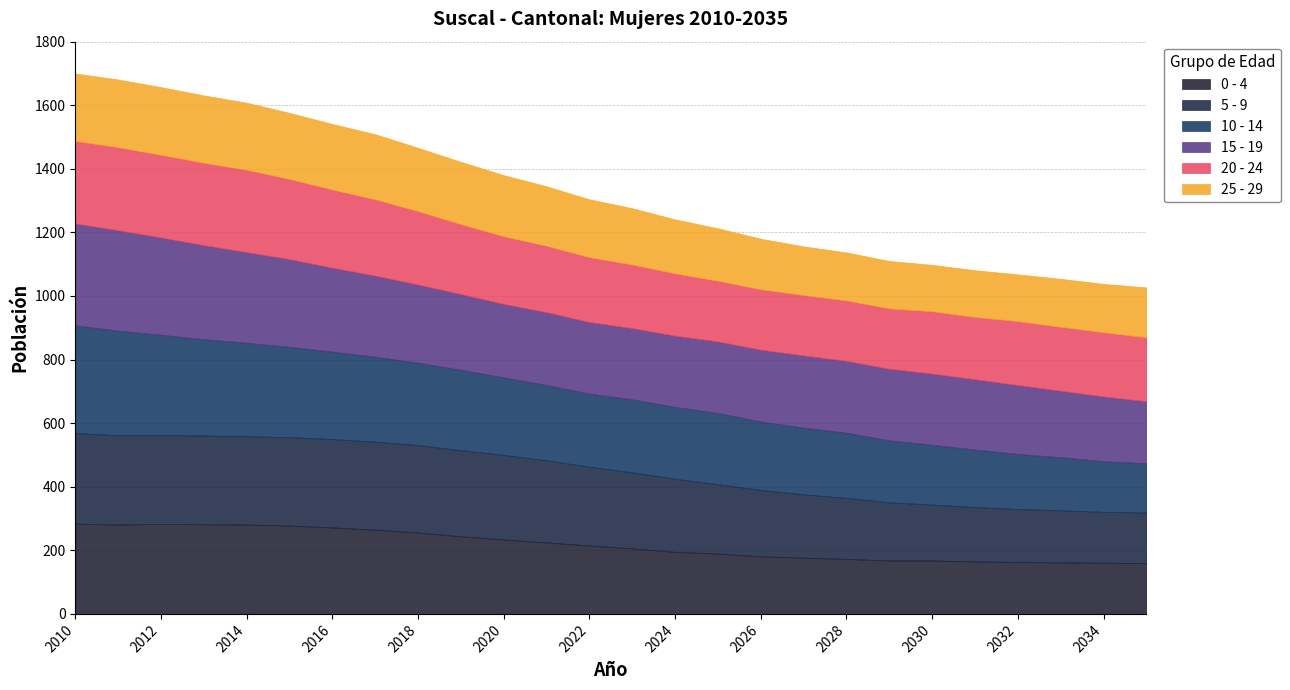

What are all the series names shown in the legend?

0 - 4, 5 - 9, 10 - 14, 15 - 19, 20 - 24, 25 - 29